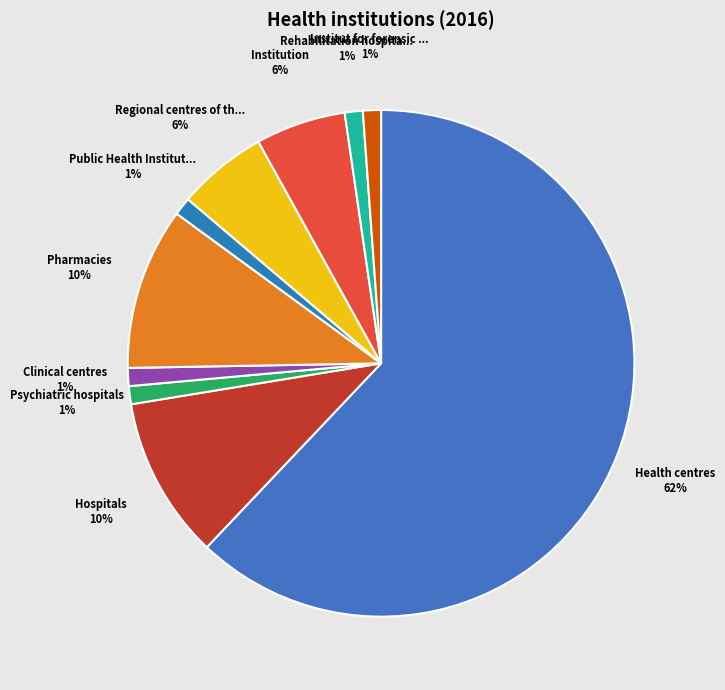

To the nearest percent, what is the difference between the largest and smallest slice percentages?

61%